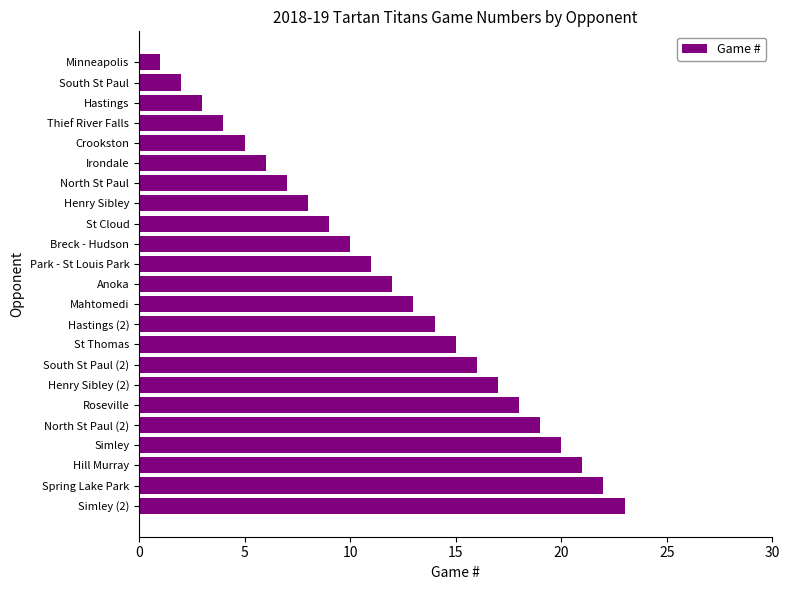

List the labels in order of value, largest first.

Simley (2), Spring Lake Park, Hill Murray, Simley, North St Paul (2), Roseville, Henry Sibley (2), South St Paul (2), St Thomas, Hastings (2), Mahtomedi, Anoka, Park - St Louis Park, Breck - Hudson, St Cloud, Henry Sibley, North St Paul, Irondale, Crookston, Thief River Falls, Hastings, South St Paul, Minneapolis